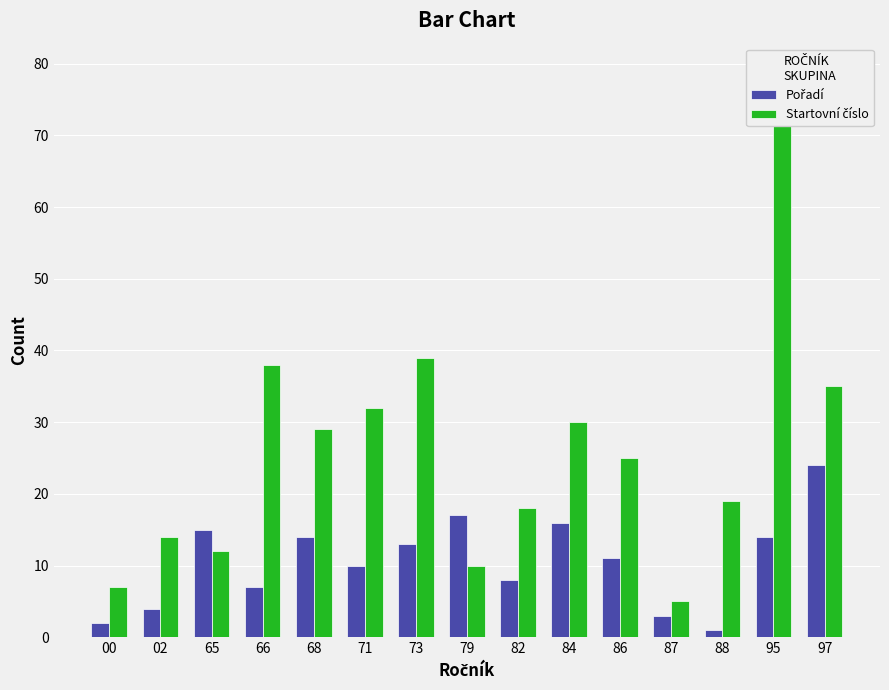

Reading right to left, what are all the values shown in this chart?

Pořadí: 24	14	1	3	11	16	8	17	13	10	14	7	15	4	2
Startovní číslo: 35	72	19	5	25	30	18	10	39	32	29	38	12	14	7